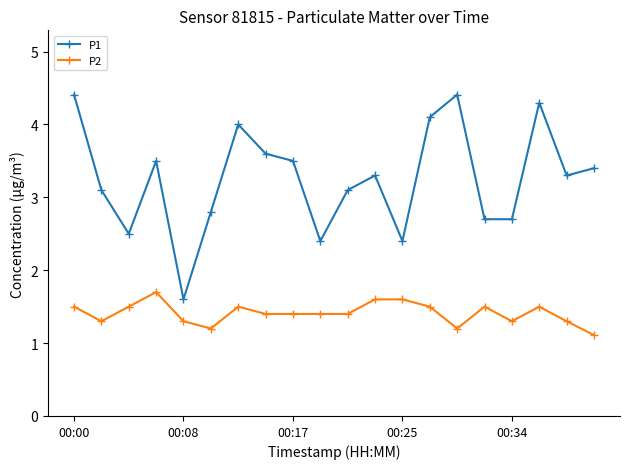

What is the difference between the second highest and second lowest values in the P2 series?

0.4